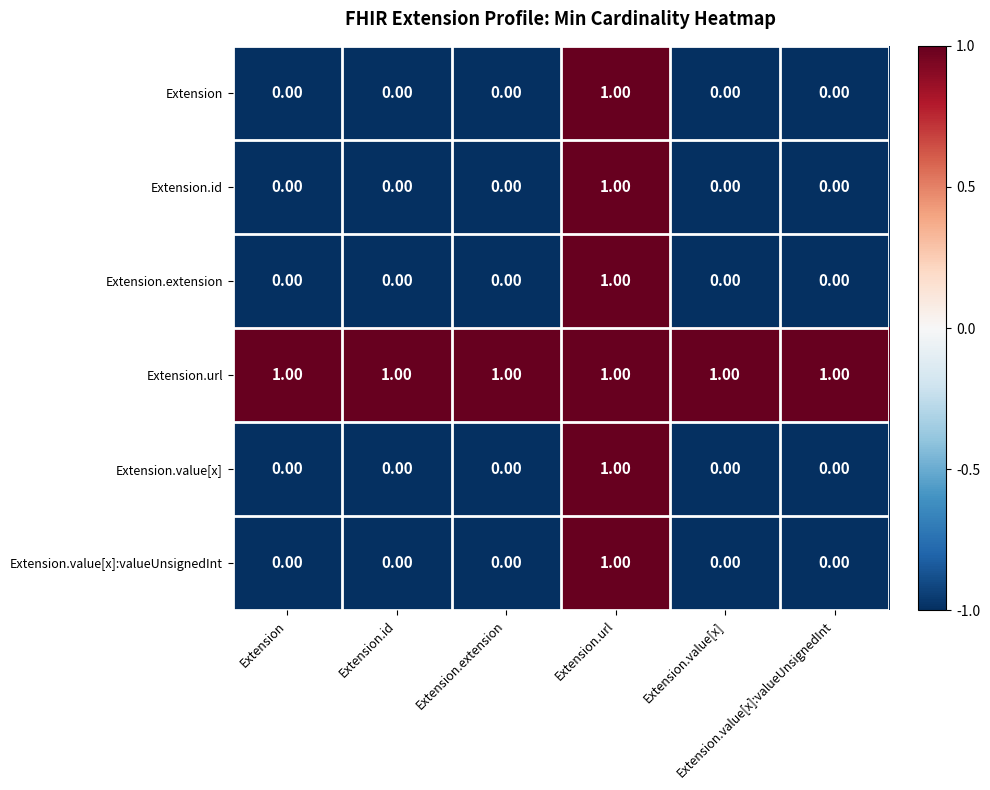

At how many categories does at least one series exceed 0?

6